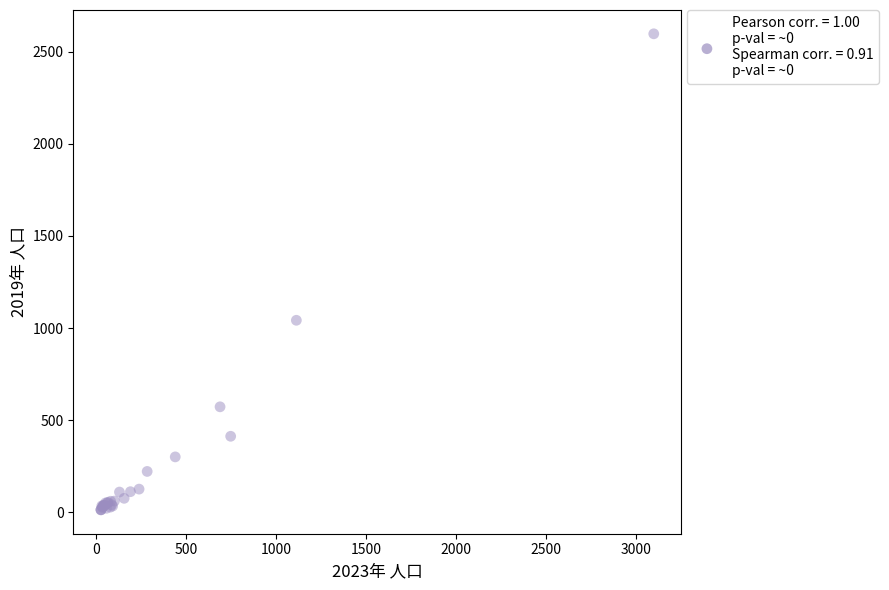

What Y value in the scatter plot is closest to 1305?

1042